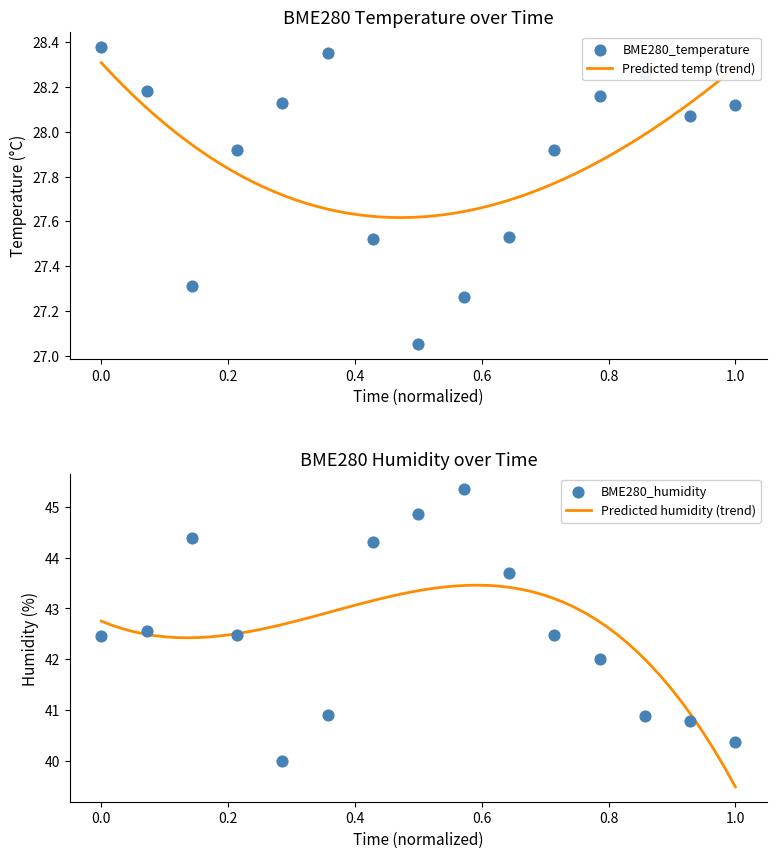

Which series has the largest total across all categories?

BME280_humidity